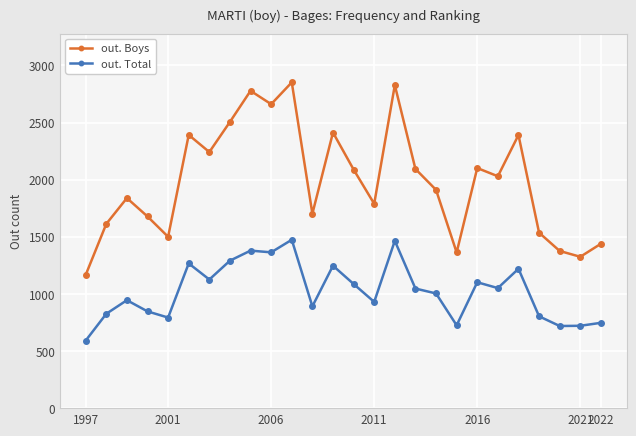

At how many categories does at least one series exceed 2171?

9